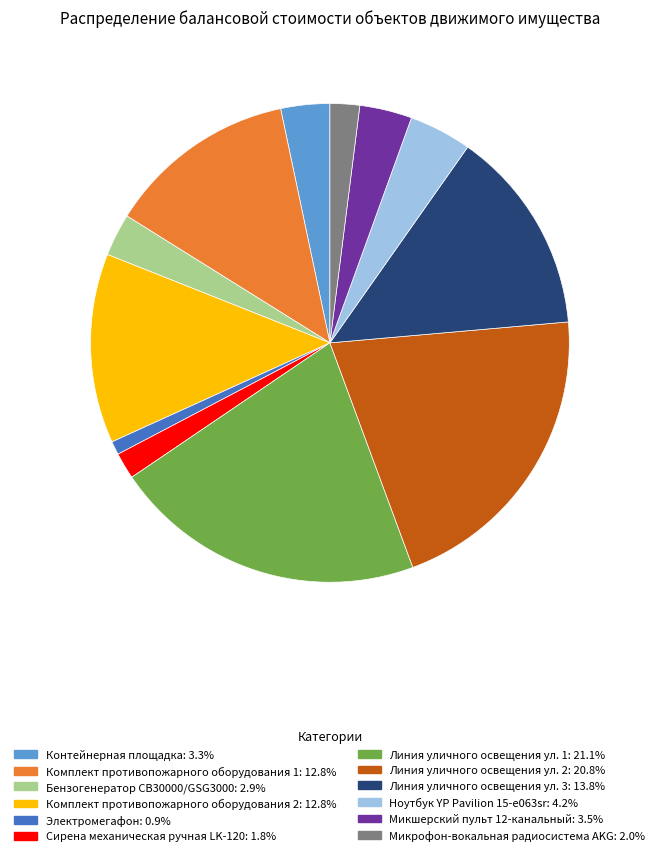

Is it true that Электромегафон is 11% of the pie?

False